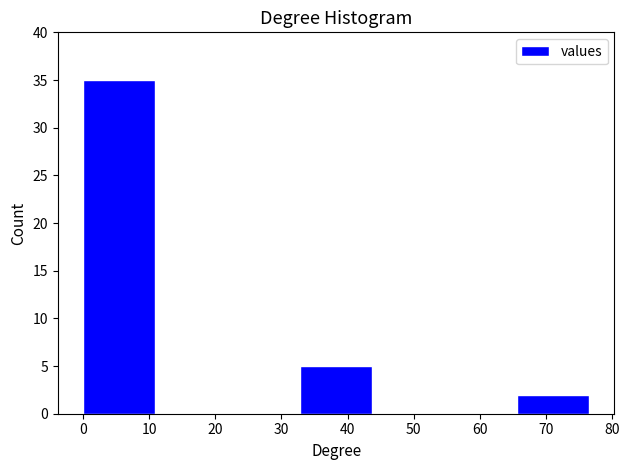

Reading left to right, transcribe this chart: for each bar, give the range it covers on the x-axis and its height. Neither the bar edges nor the heights are printed on the chart, so give them approximately, as read against the axes.

0 to 11: 35
11 to 22: 0
22 to 33: 0
33 to 44: 5
44 to 55: 0
55 to 66: 0
66 to 77: 2